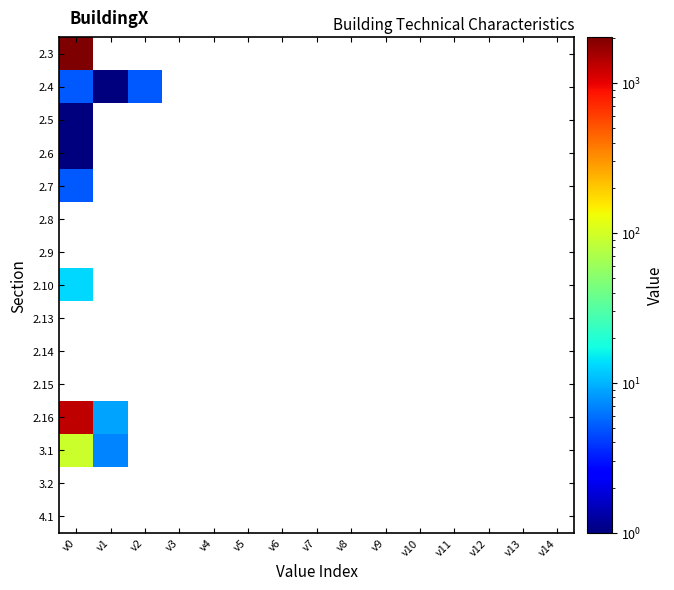

Which has a higher value, v0 or v3?

v0